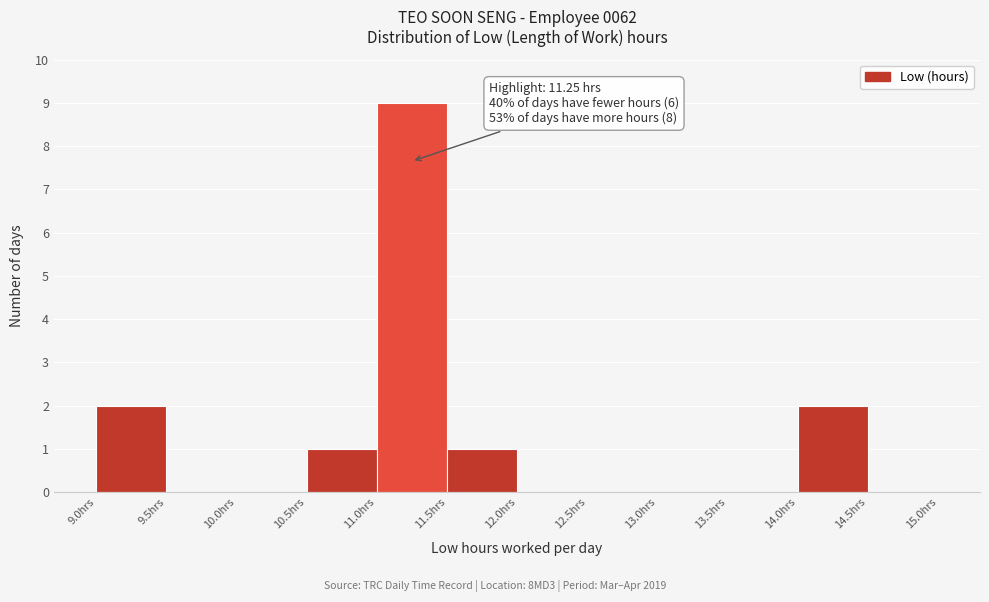

Which range on the x-axis has the tallest bar?

11.0 to 11.5